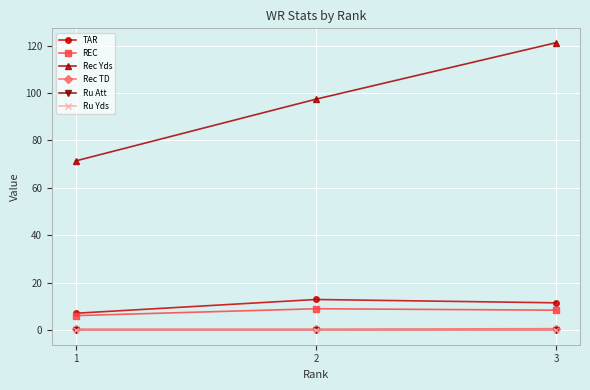

List the series in order of their peak value, highest first.

Rec Yds, TAR, REC, Rec TD, Ru Att, Ru Yds